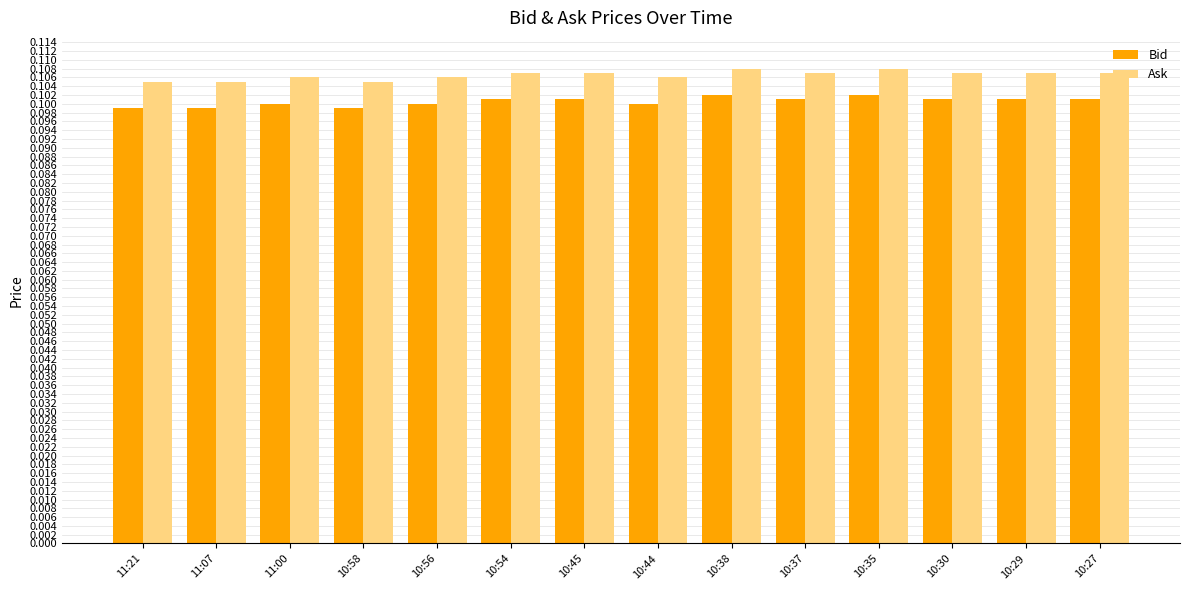

What is the sum of all Bid values?

1.4